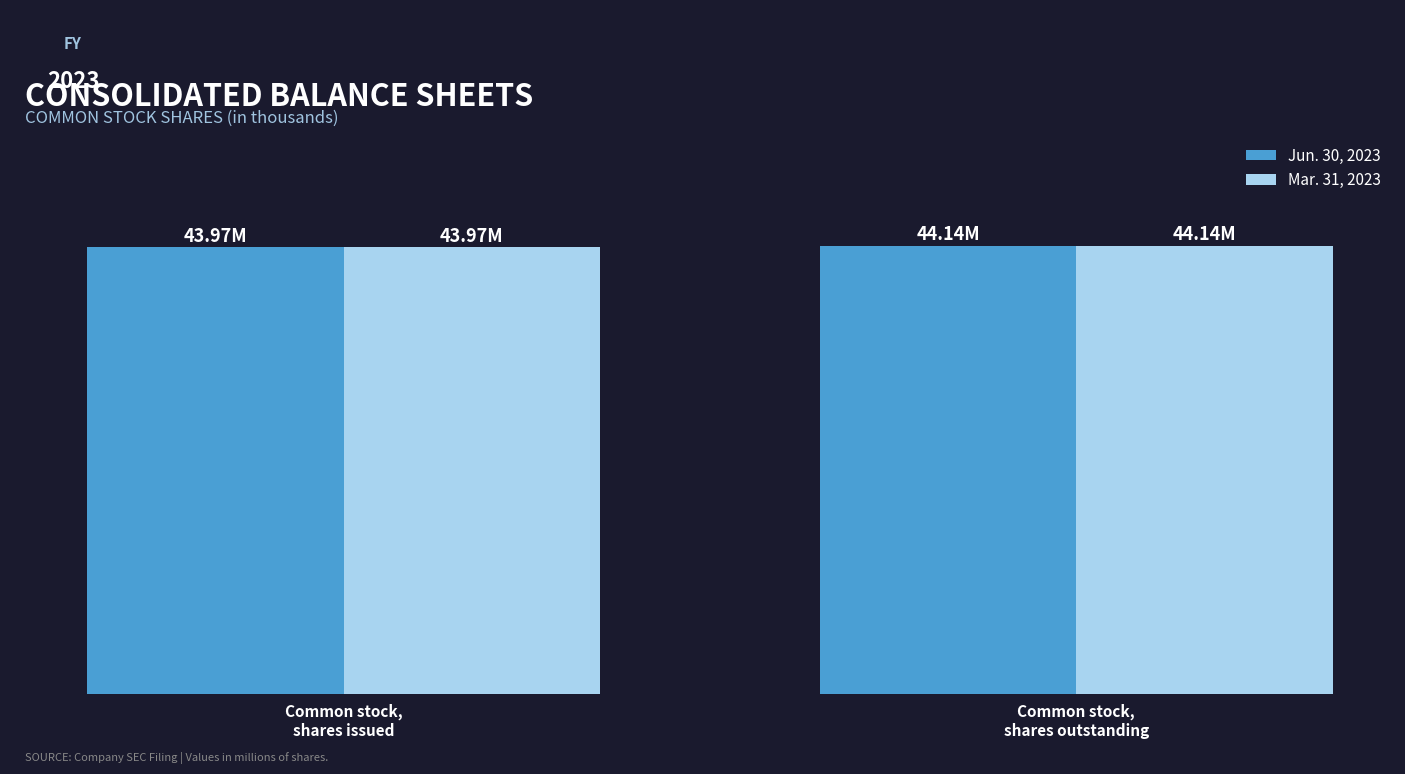

Are the bars horizontal?

No